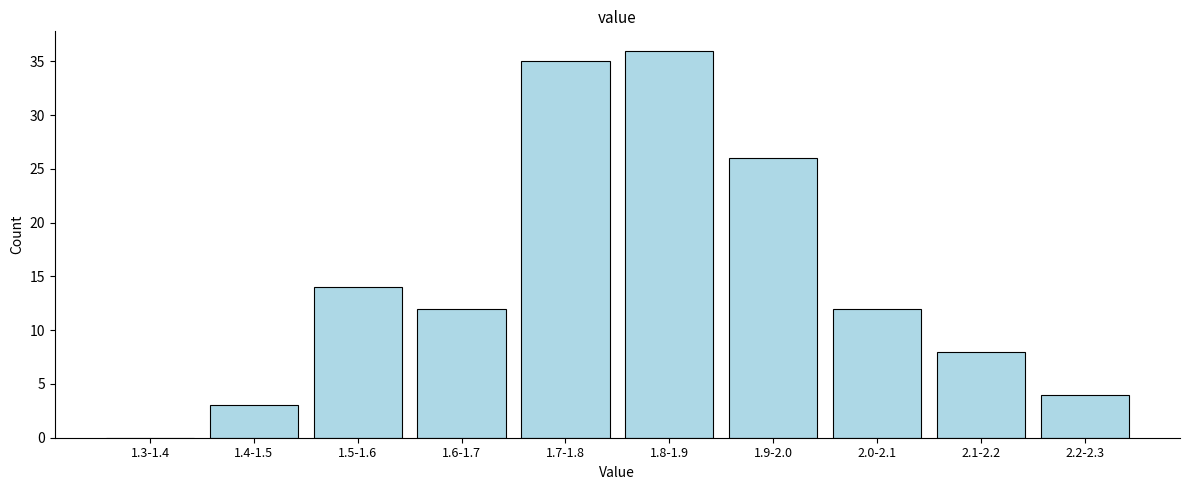

Reading left to right, transcribe all the data shown in this chart.

1.3-1.4=0	1.4-1.5=3	1.5-1.6=14	1.6-1.7=12	1.7-1.8=35	1.8-1.9=36	1.9-2.0=26	2.0-2.1=12	2.1-2.2=8	2.2-2.3=4